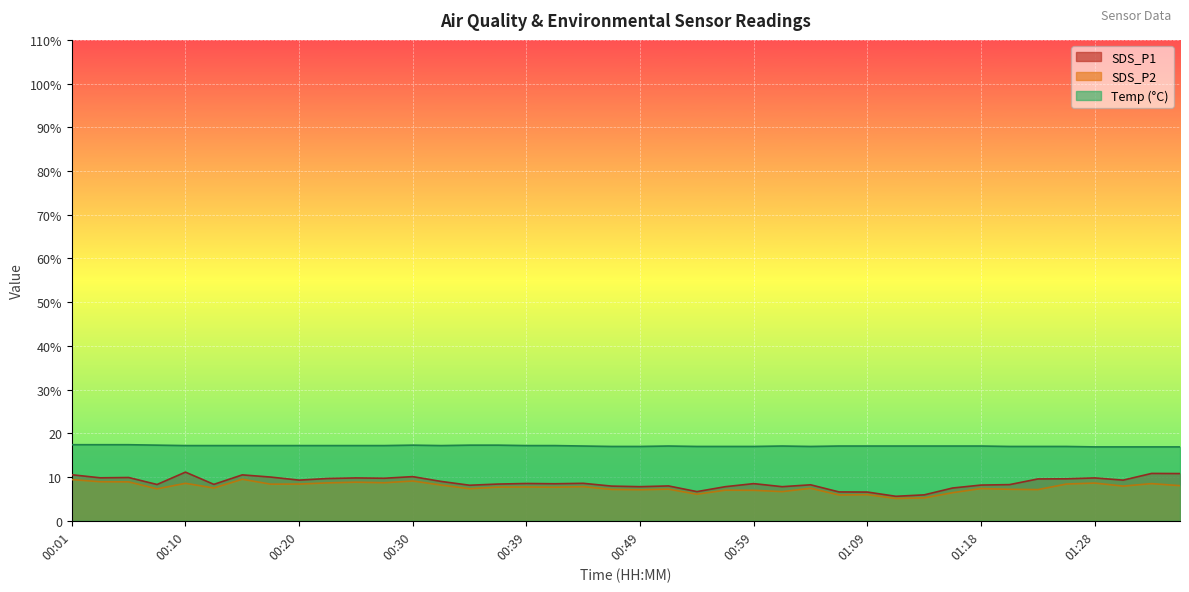

At which label does SDS_P2 first exceed 7?

00:01